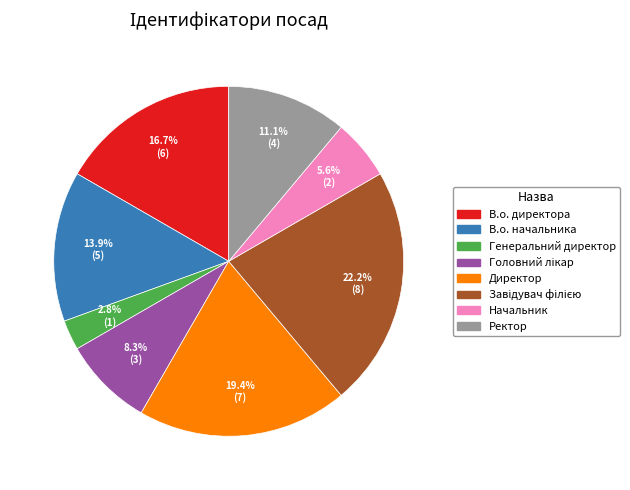

Which category has the smallest portion of the pie?

Генеральний директор